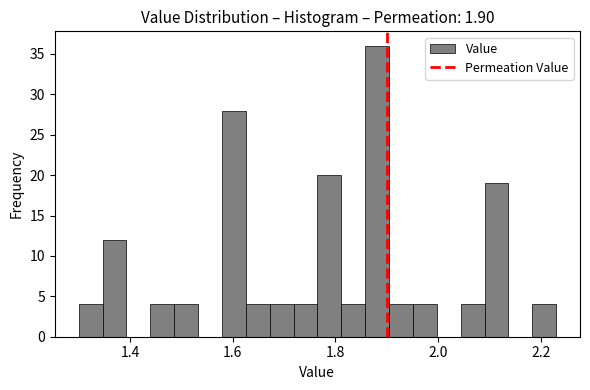

Read against the x-axis, roughly where is the centre of the tallest bar?

1.88